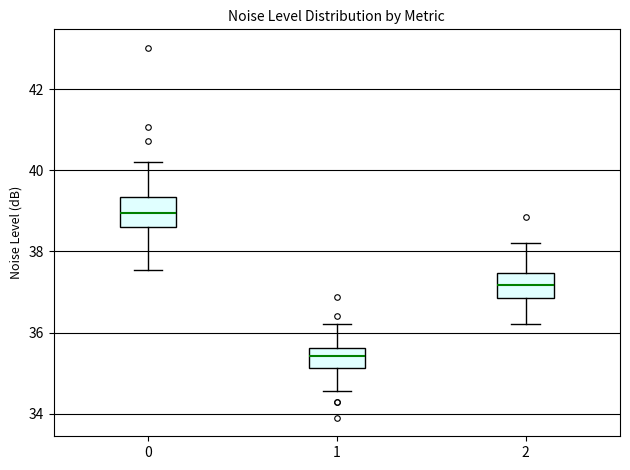

Where is the upper edge of the box at x = 0 on the y-axis? The values are not printed on the chart, so give them approximately, as read against the axis.

39.4